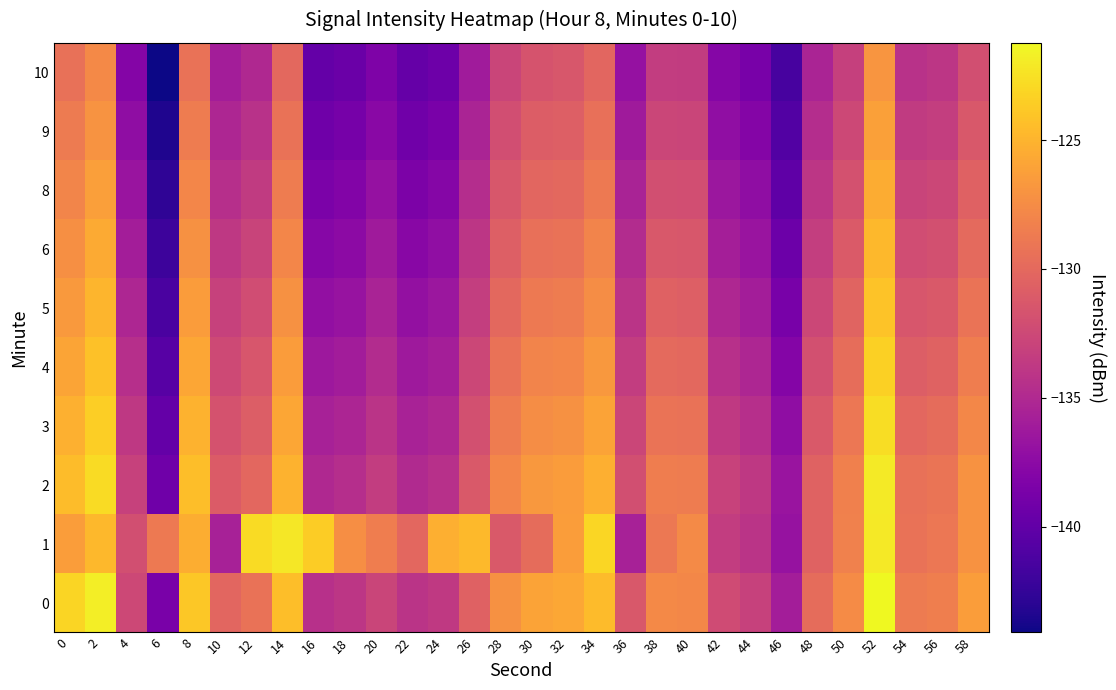

List the series in order of their peak value, highest first.

0, 2, 1, 3, 4, 5, 6, 8, 9, 10